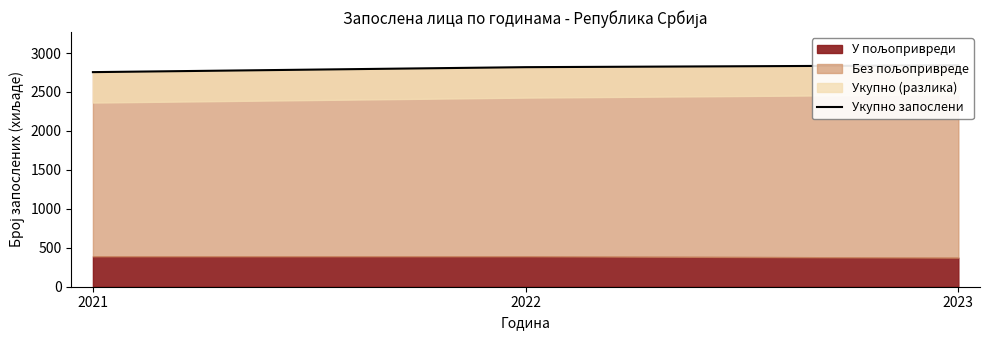

At which category does the chart reach its peak across all series?

2023